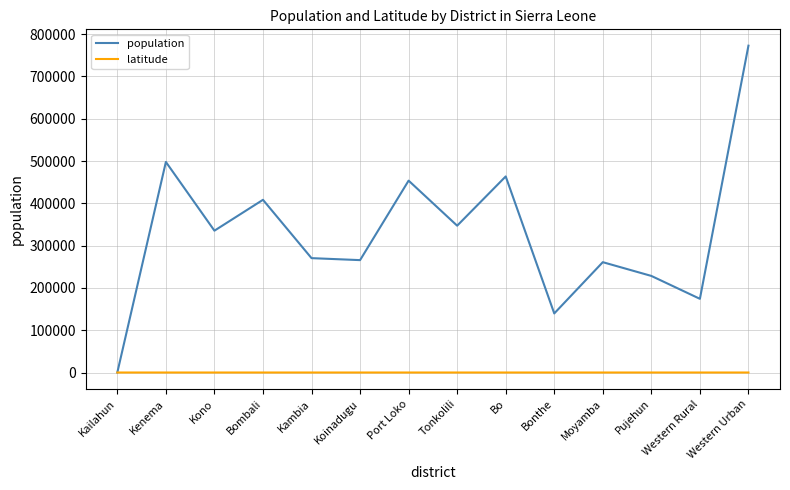

What position from the right is Pujehun?

3